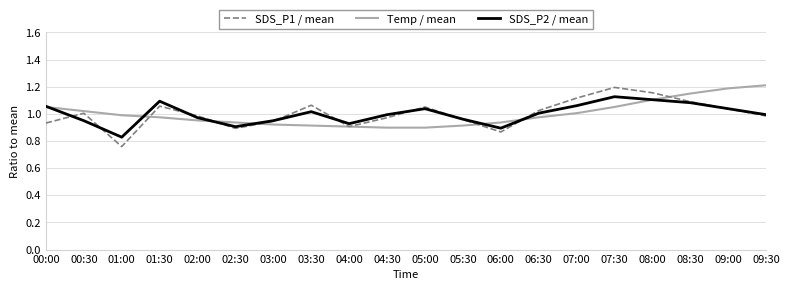

How many series are shown in this chart?

3